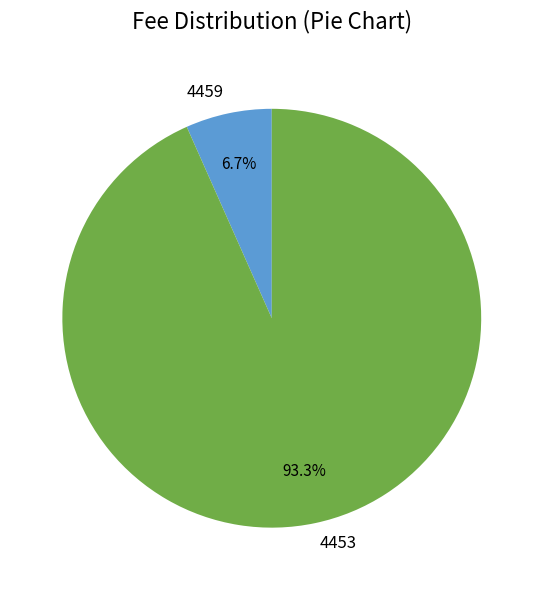

What is the largest slice in the pie chart?

4453